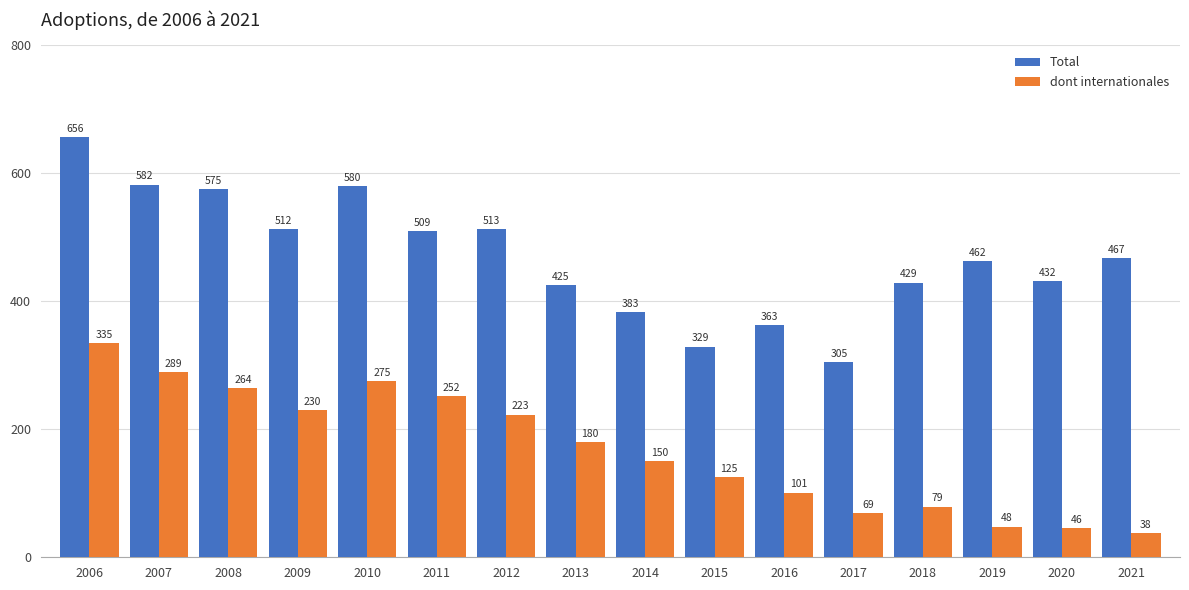

What is the difference between the highest and lowest values at 2018?

350